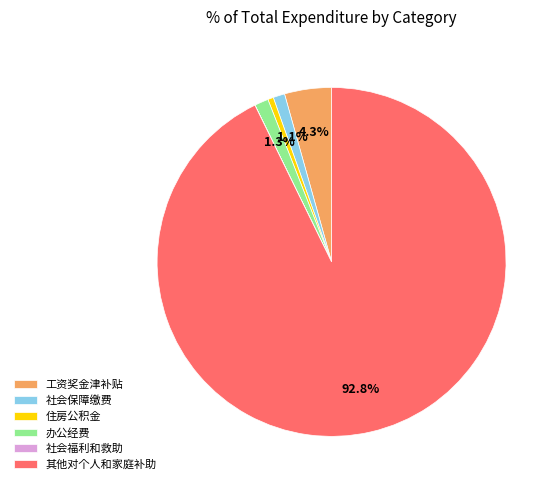

What is the ratio of the value at 办公经费 to the value at 社会保障缴费?

1.2